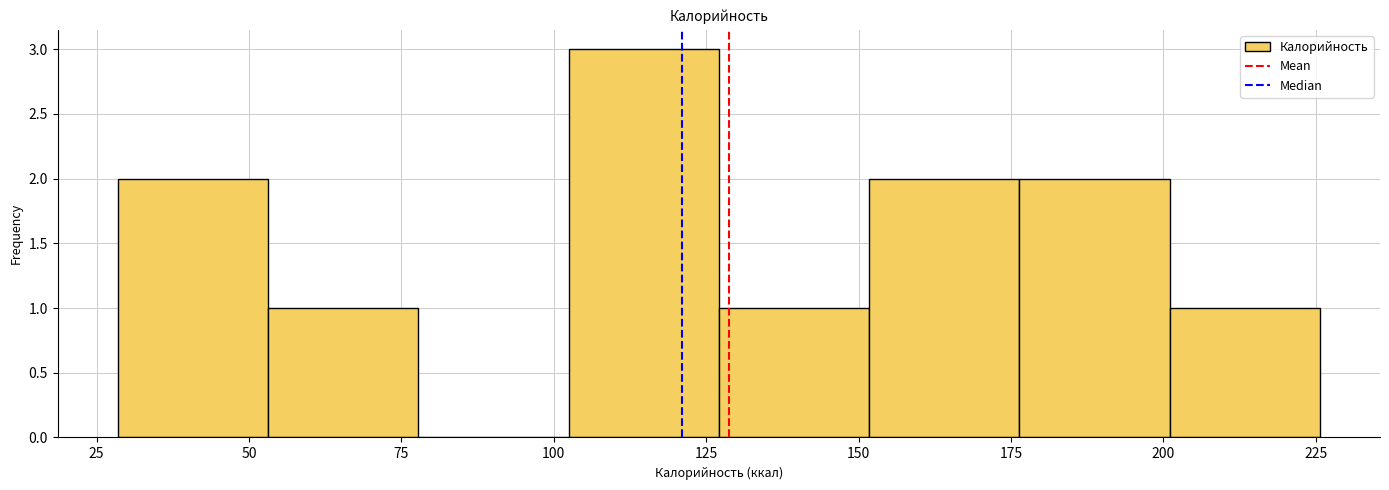

How tall is the bar that spans 150 to 175 on the x-axis? Neither the bar edges nor the heights are printed on the chart, so give them approximately, as read against the axes.

2